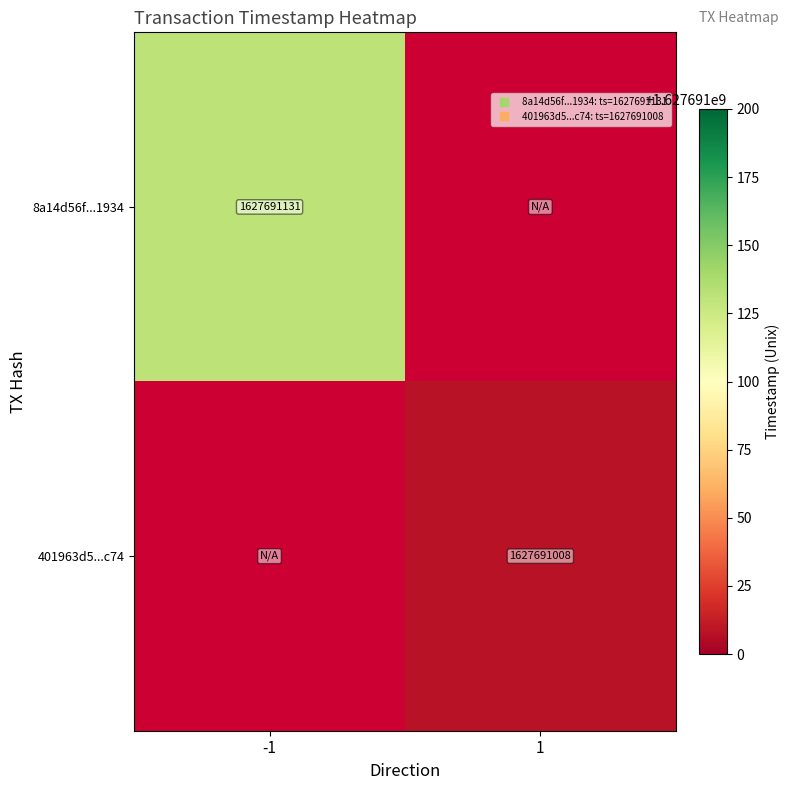

List the series in order of their overall mean, lowest first.

401963d5abd132c1107e37937379be0befc7c74, 8a14d56f9e1886d3c732ec267e51e126c2d1934